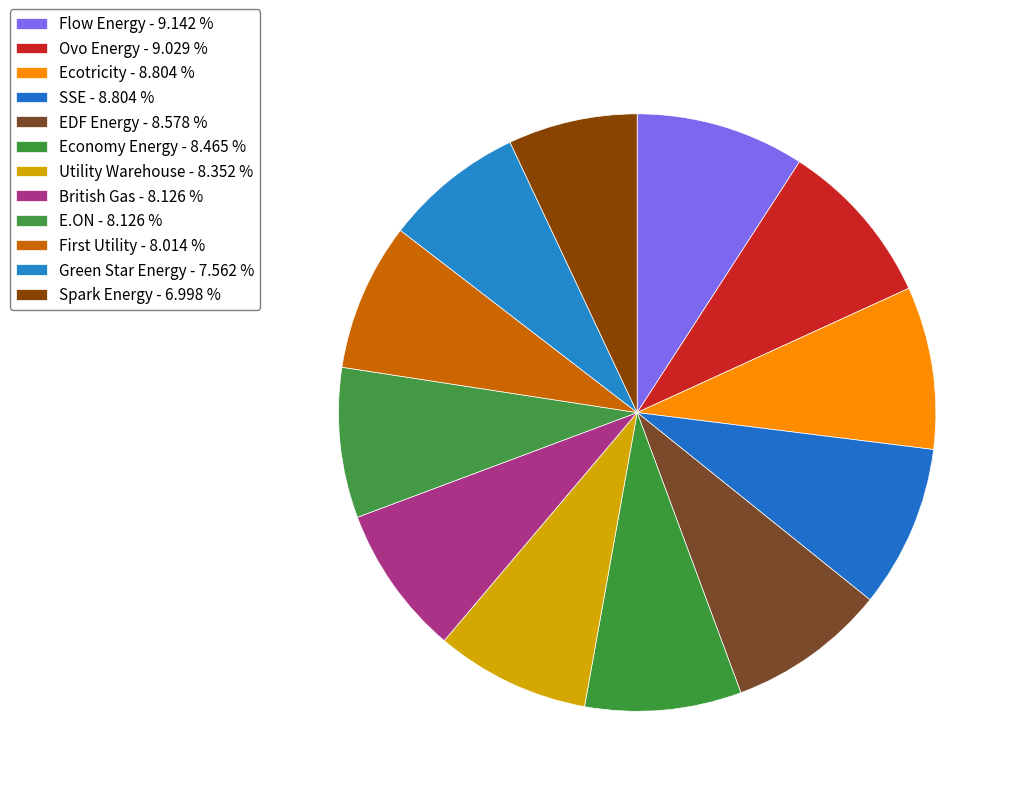

How many segments does this pie chart have?

12